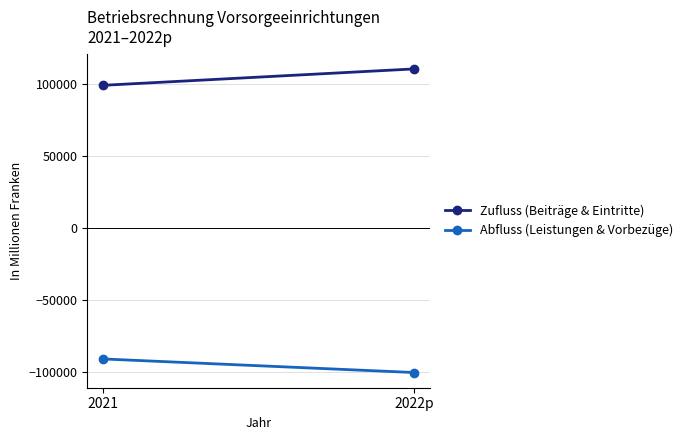

What is the value of the Abfluss (Leistungen & Vorbezüge) point at the 2nd from the left?

-100290